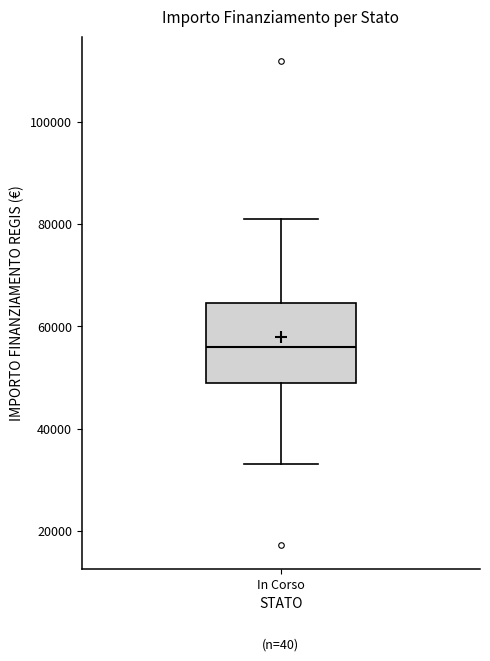

Where does the median line of the box for In Corso sit on the y-axis? The values are not printed on the chart, so give them approximately, as read against the axis.

56000